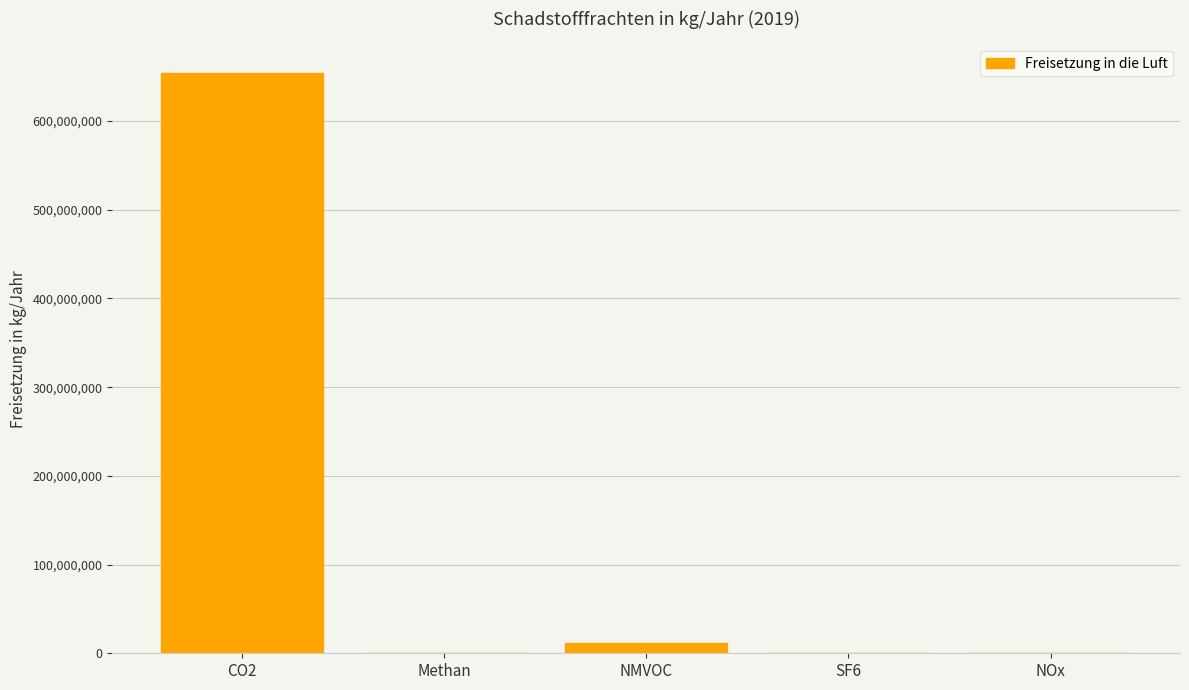

What is the sum of all values?

666771940